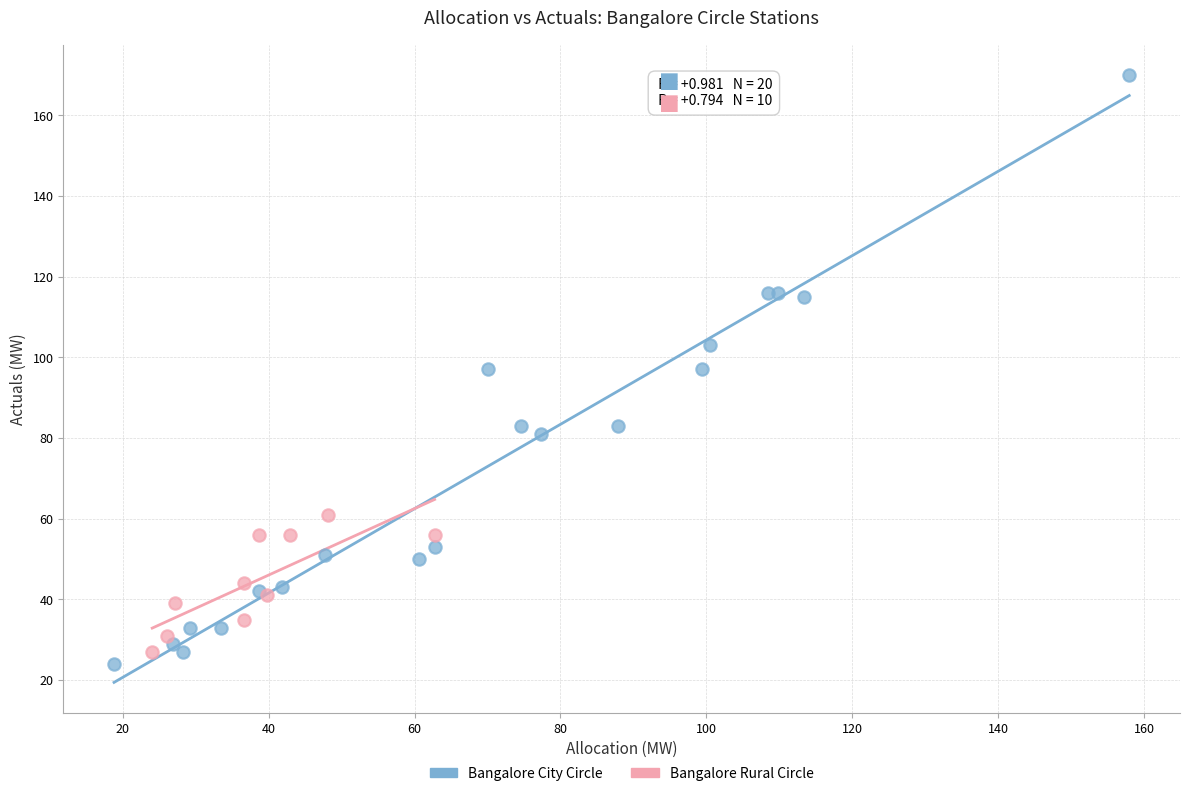

Which series has the largest Y range (max minus min)?

Bangalore City Circle